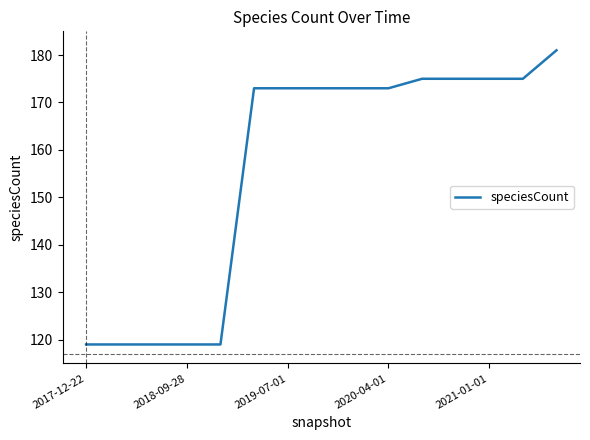

What is the difference between the maximum and minimum values?

62